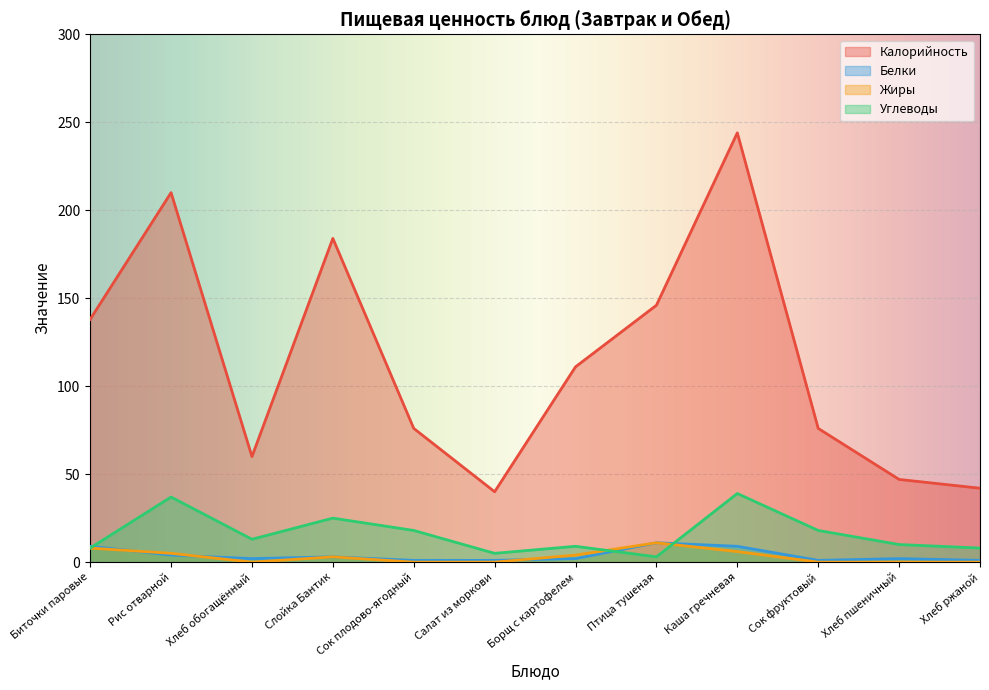

At which label does Углеводы reach its minimum?

Птица тушеная